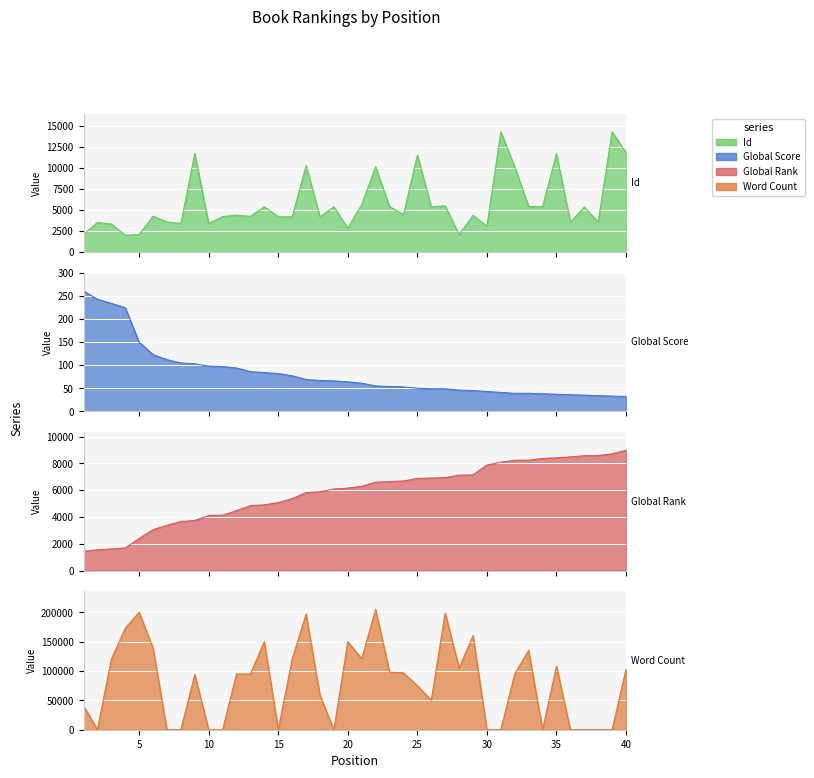

Where does the Global Rank series first go above 6283?

22